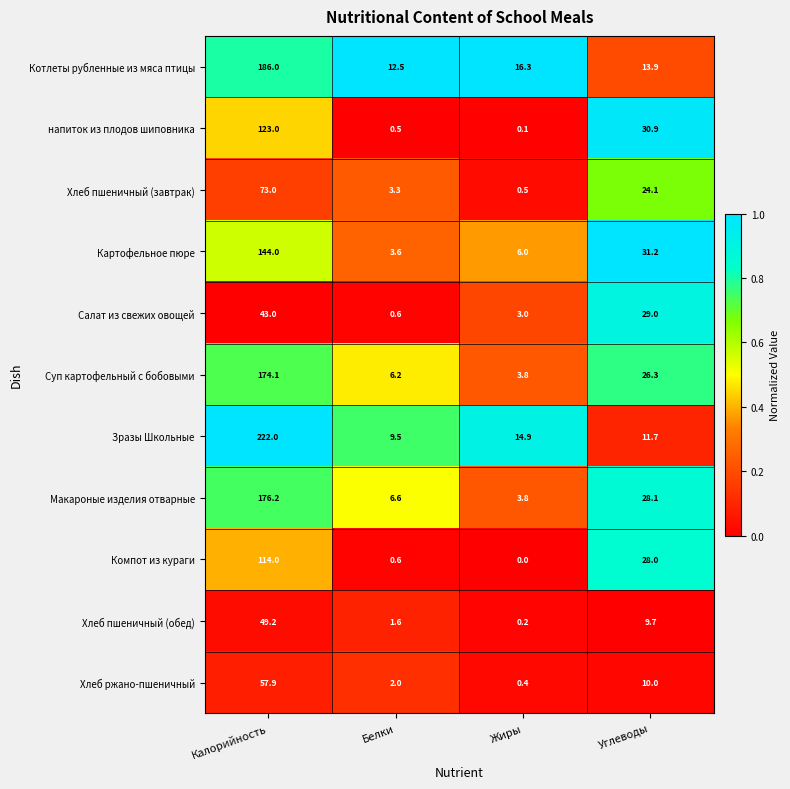

Rank the series by their maximum value, from lowest to highest.

Салат из свежих овощей, Хлеб пшеничный (обед), Хлеб ржано-пшеничный, Хлеб пшеничный (завтрак), Компот из кураги, напиток из плодов шиповника, Картофельное пюре, Суп картофельный с бобовыми, Макароные изделия отварные, Котлеты рубленные из мяса птицы, Зразы Школьные